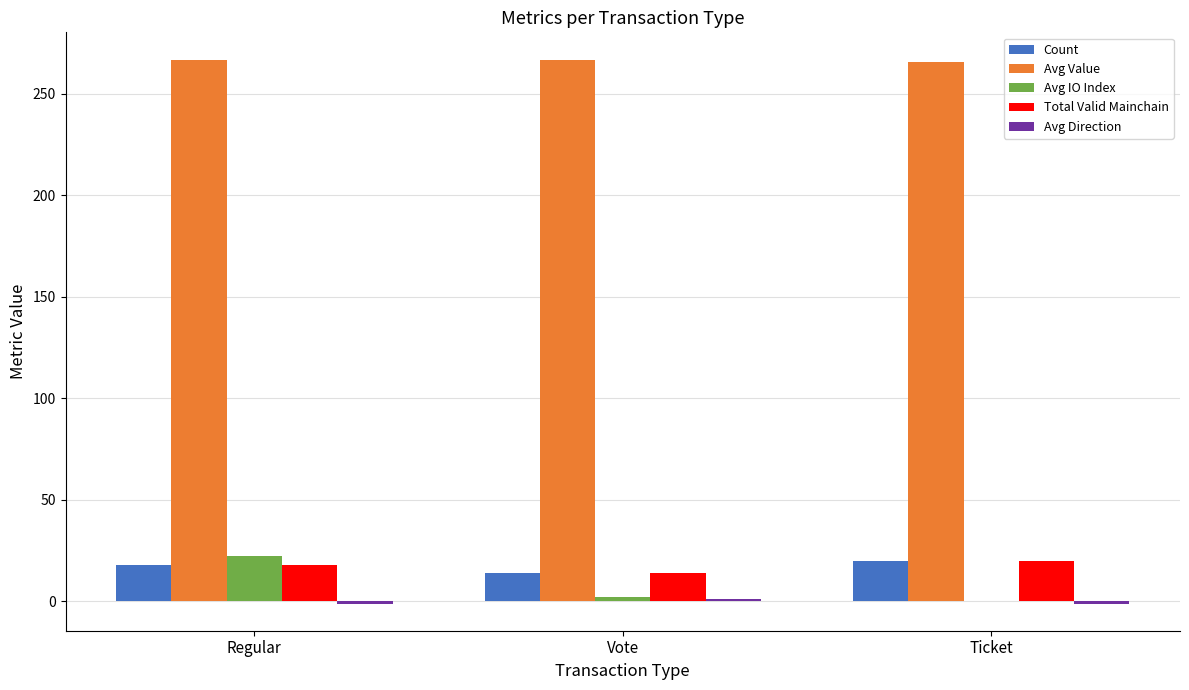

Is it true that Avg Value equals 373.9 at Regular?

False